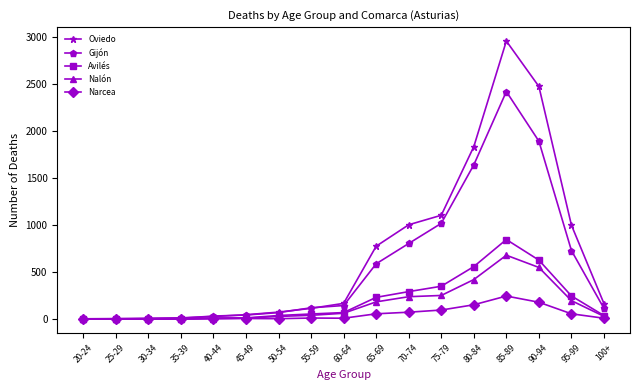

At which label is Gijón closest to 1211?

75-79